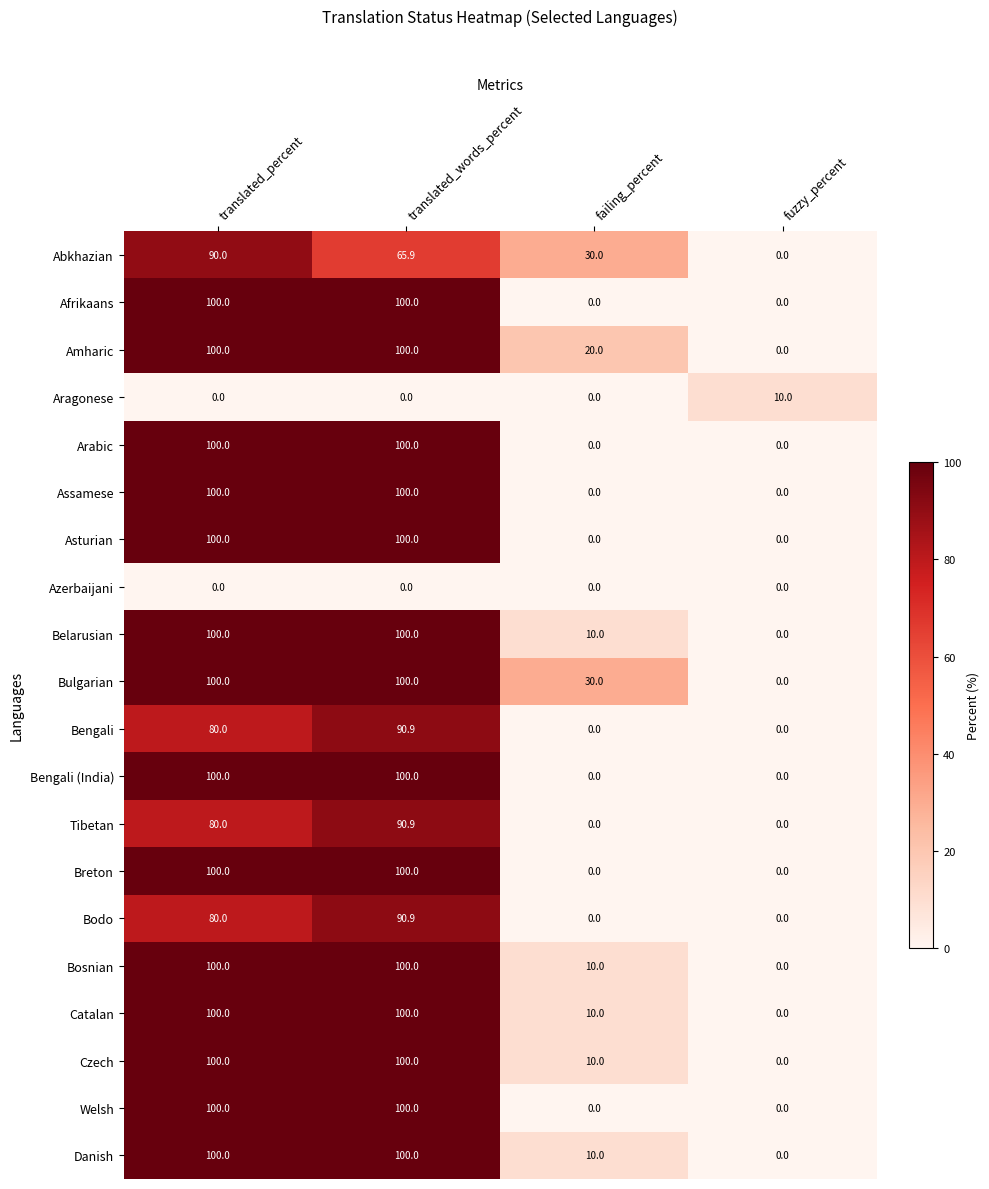

At how many categories does at least one series exceed 29?

3